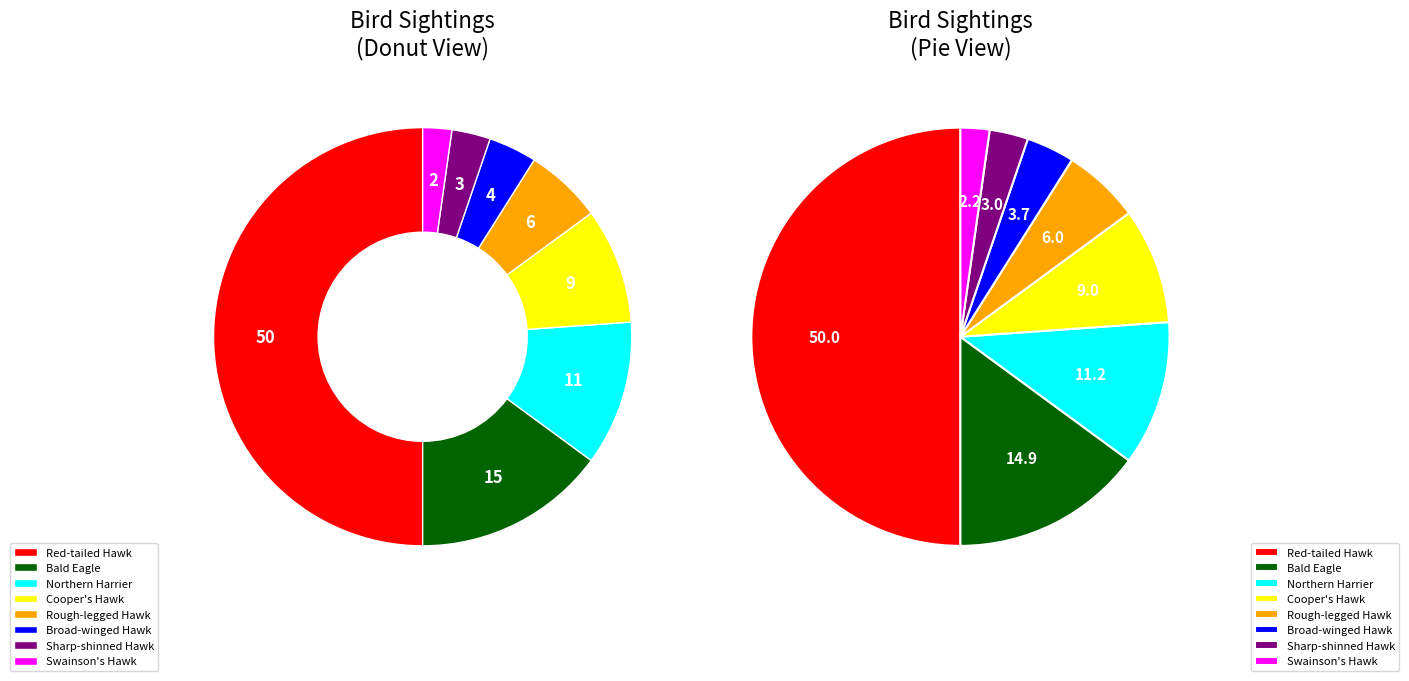

How many segments does this pie chart have?

8